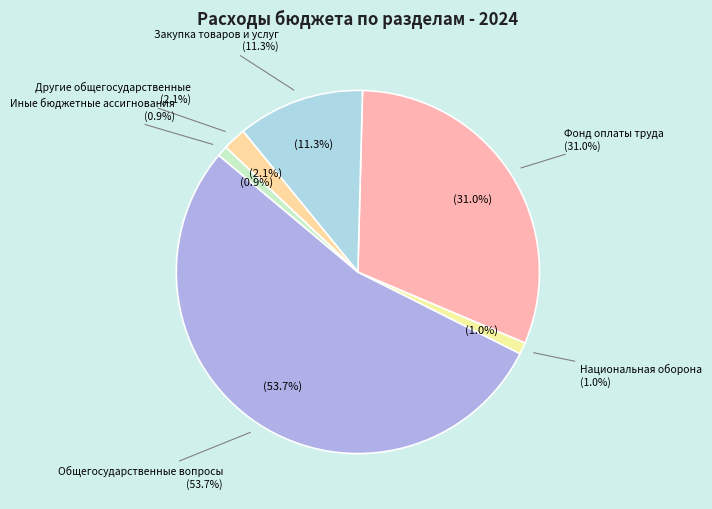

Is Закупка товаров, работ и услуг the majority of the pie?

No